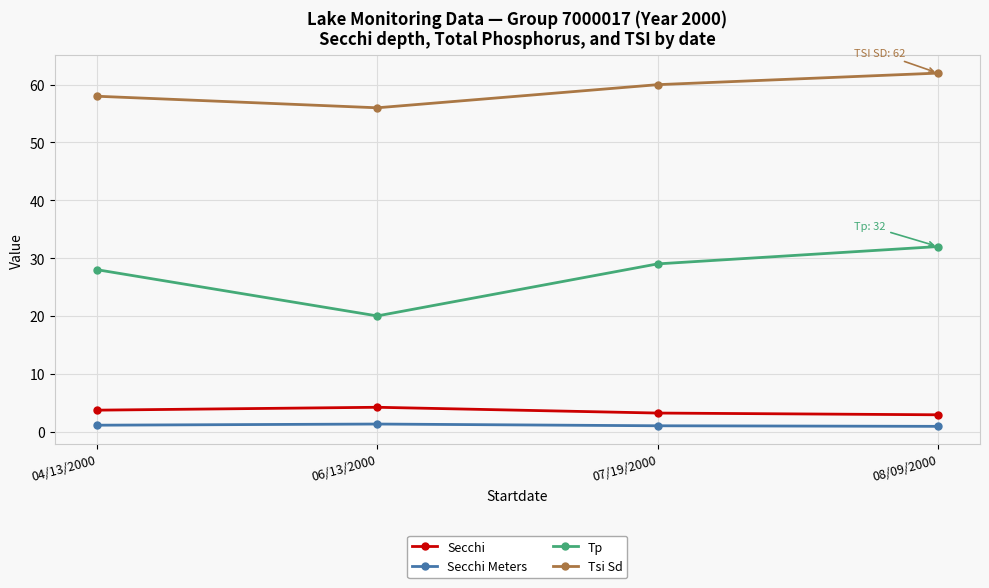

Is it true that Secchi Meters equals 1.0 at 07/19/2000?

True